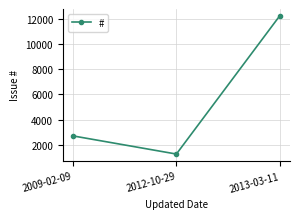

What is the change in value from 2009-02-09 to 2012-10-29?

-1441